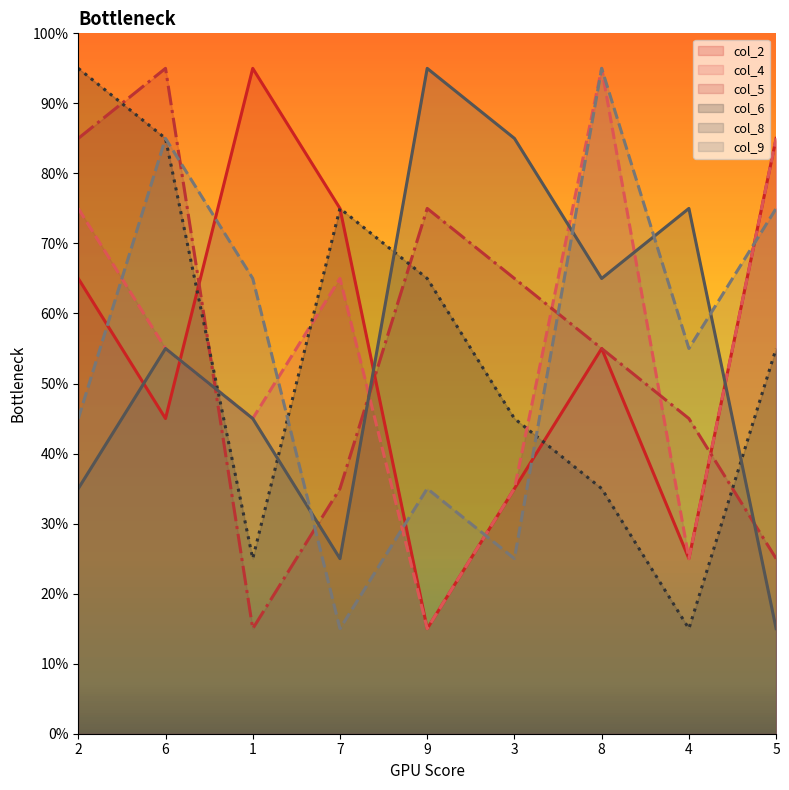

At how many categories does at least one series exceed 92?

5